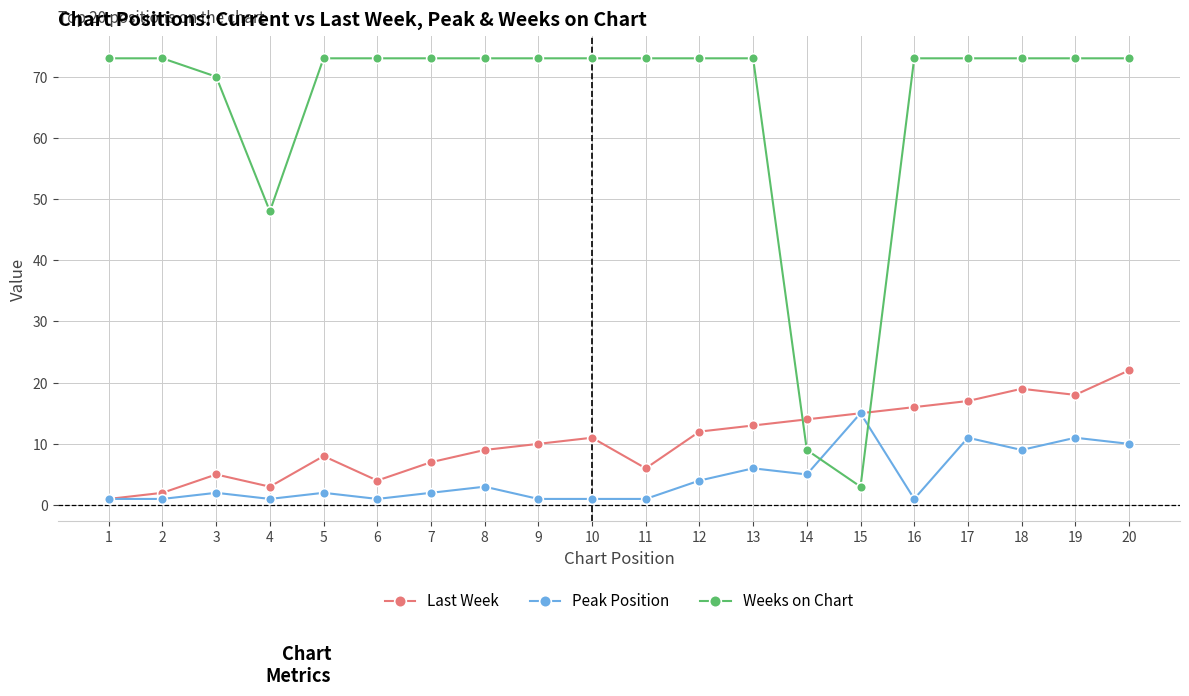

How many intersections are there between Weeks on Chart and Peak Position?

2